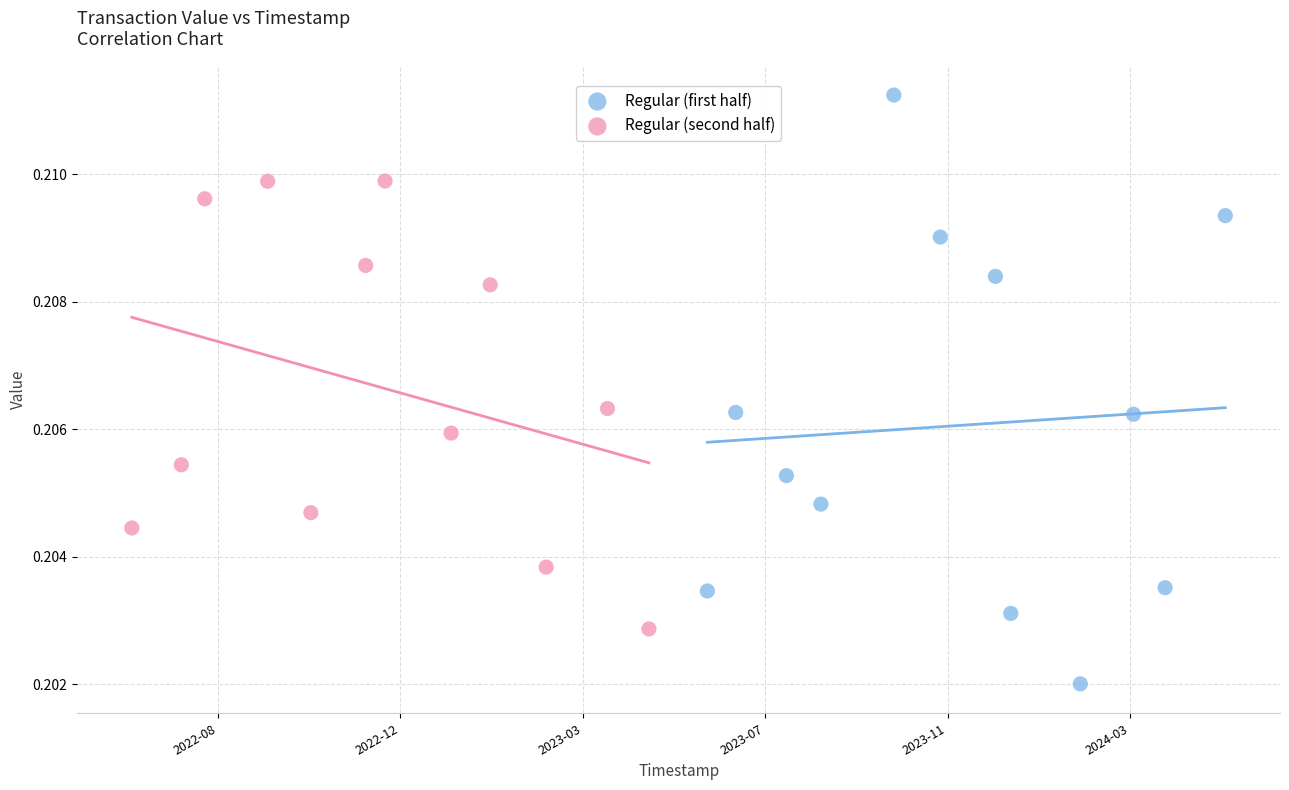

Which series reaches the minimum Y coordinate?

Regular (first half)